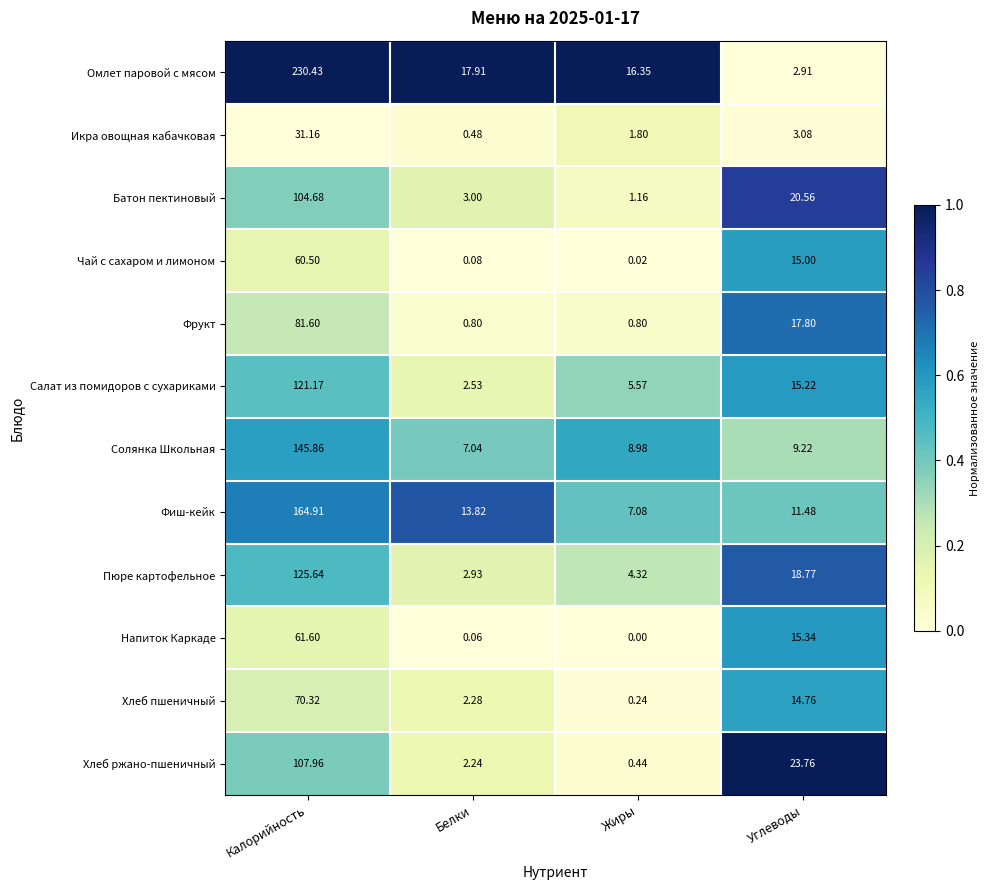

Which series has the largest range (max minus min)?

Омлет паровой с мясом